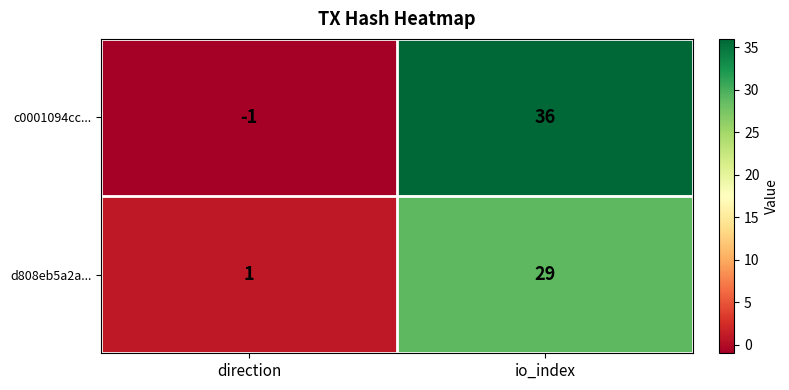

Which series has the largest range (max minus min)?

c0001094cc...